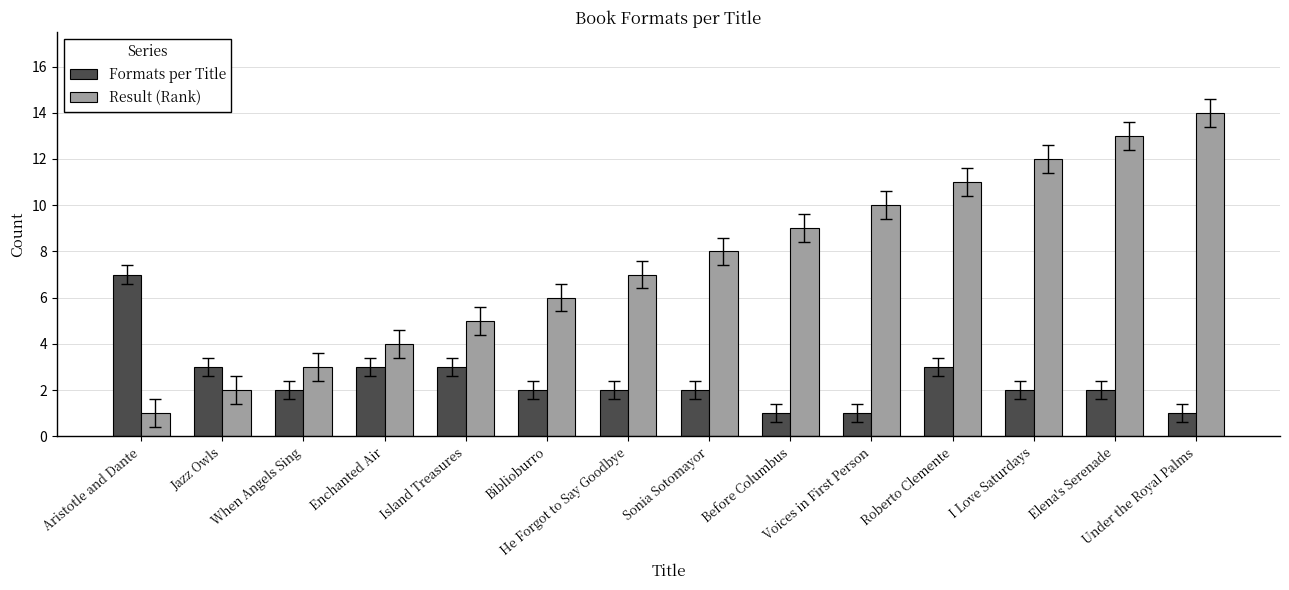

What is the total value across all series at I Love Saturdays?

14